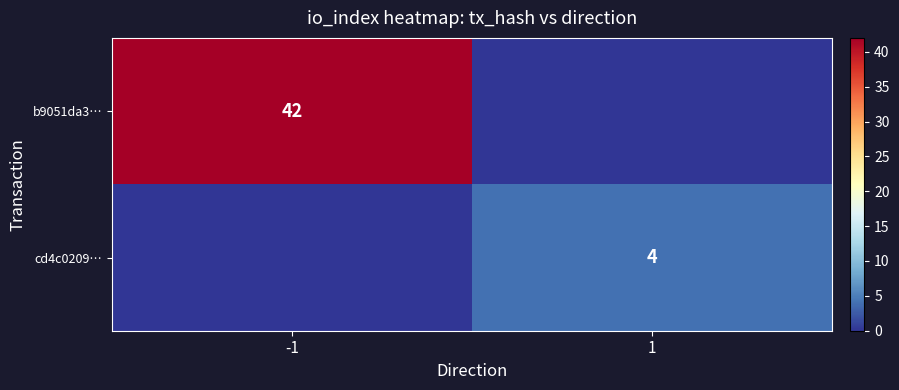

True or false: b9051da3… has a value of 21 at -1.

False